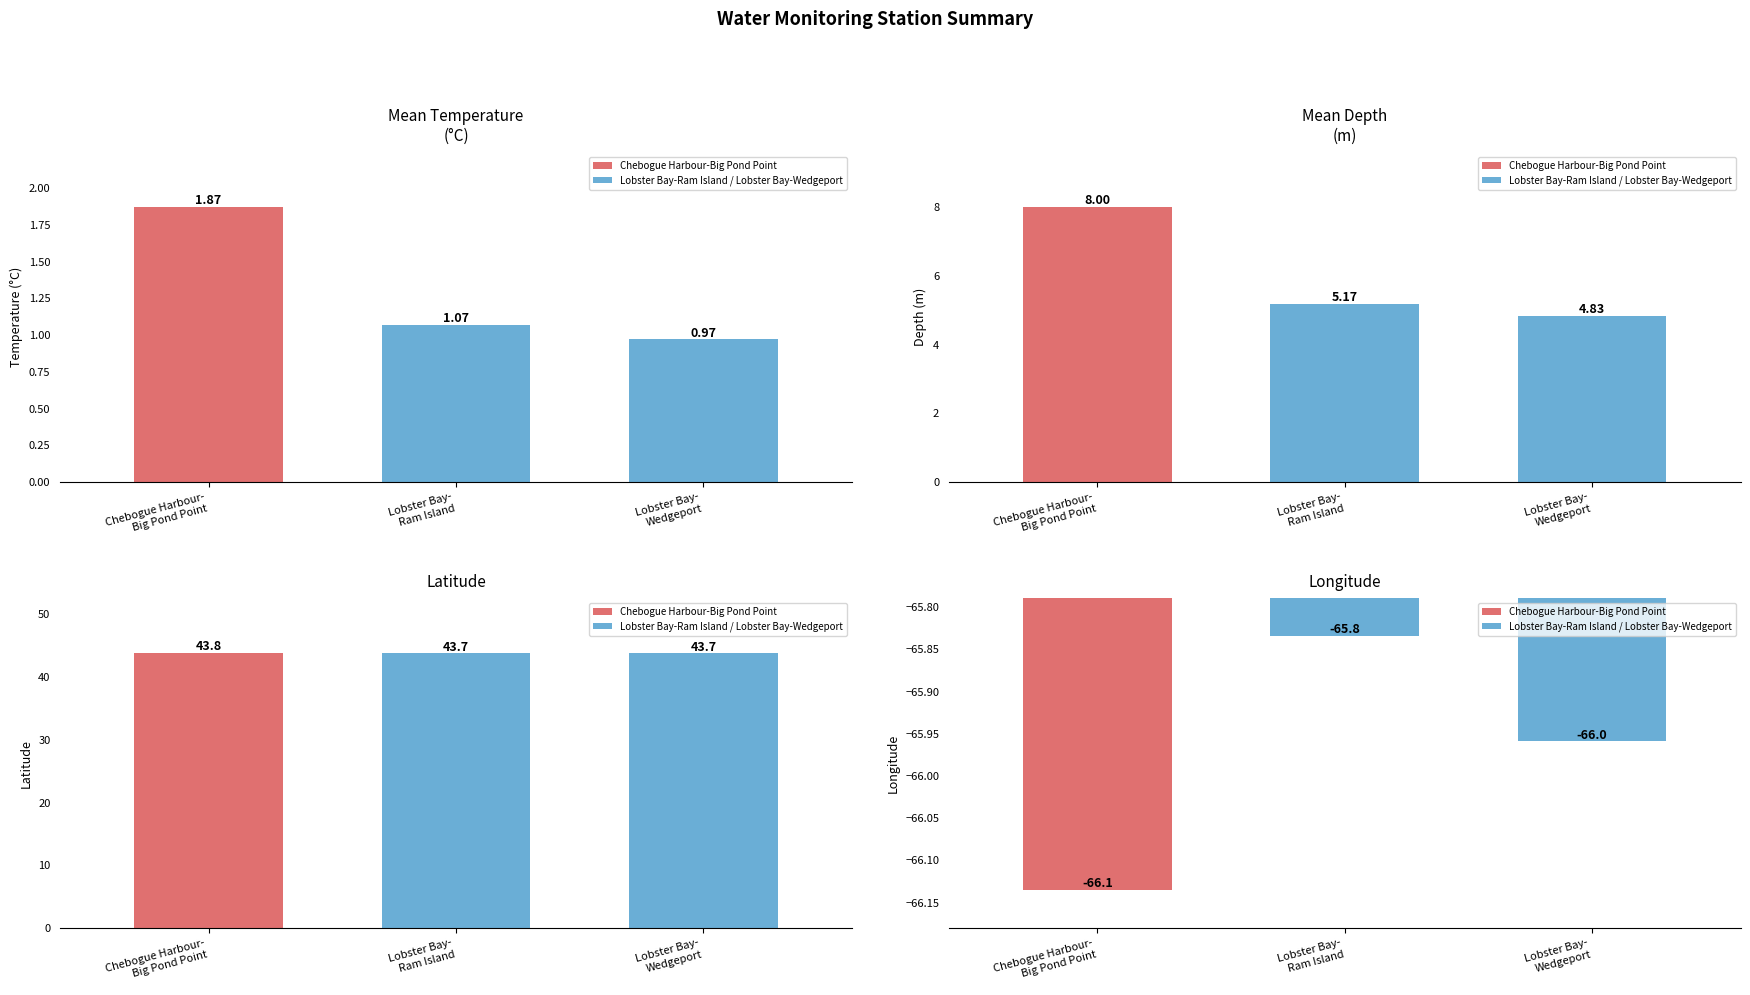

Reading left to right, transcribe all the data shown in this chart.

Mean Temperature (°C): Chebogue Harbour-
Big Pond Point=1.9	Lobster Bay-
Ram Island=1.1	Lobster Bay-
Wedgeport=1.0
Mean Depth (m): Chebogue Harbour-
Big Pond Point=8.0	Lobster Bay-
Ram Island=5.2	Lobster Bay-
Wedgeport=4.8
Latitude: Chebogue Harbour-
Big Pond Point=43.8	Lobster Bay-
Ram Island=43.7	Lobster Bay-
Wedgeport=43.7
Longitude: Chebogue Harbour-
Big Pond Point=-66.1	Lobster Bay-
Ram Island=-65.8	Lobster Bay-
Wedgeport=-66.0